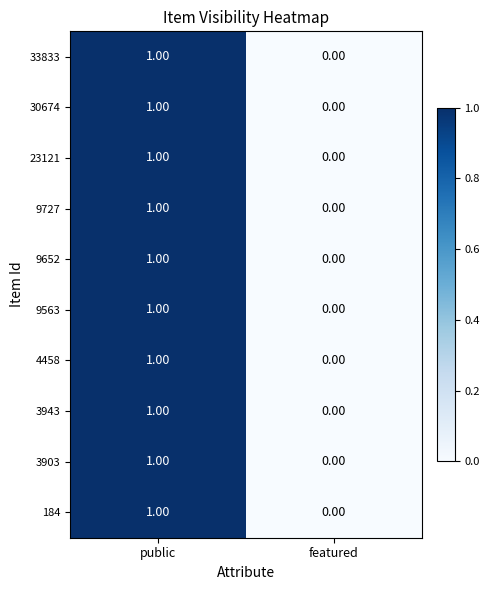

At which category is the sum across all series the highest?

public